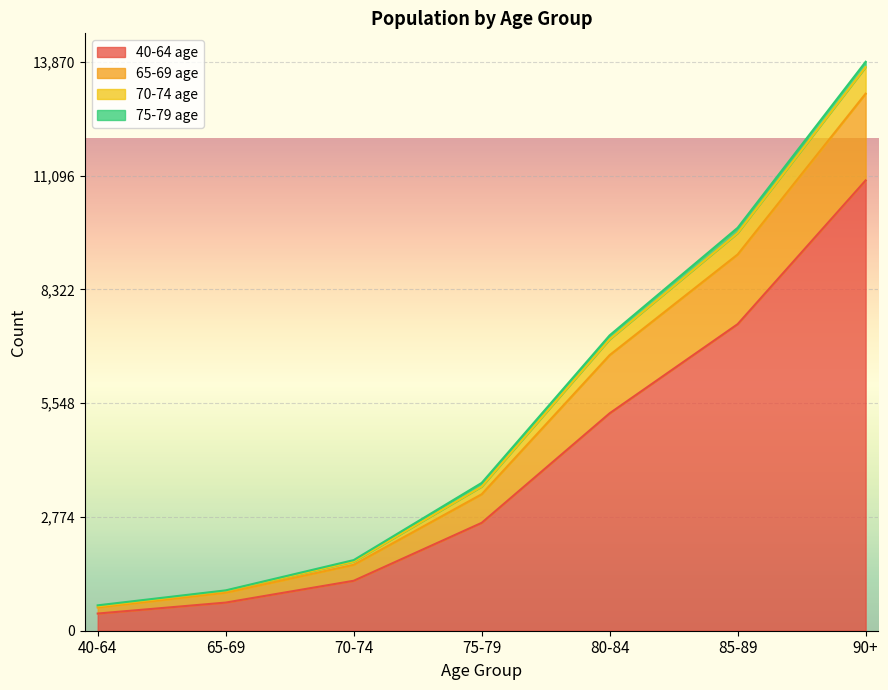

What is the average value of the 40-64 series?

4101